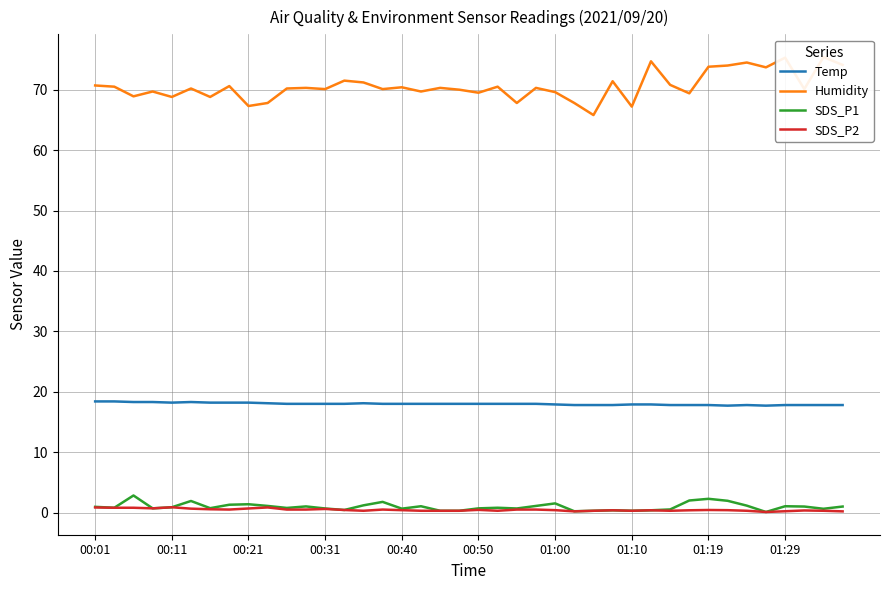

Which series has the widest spread of values?

Humidity